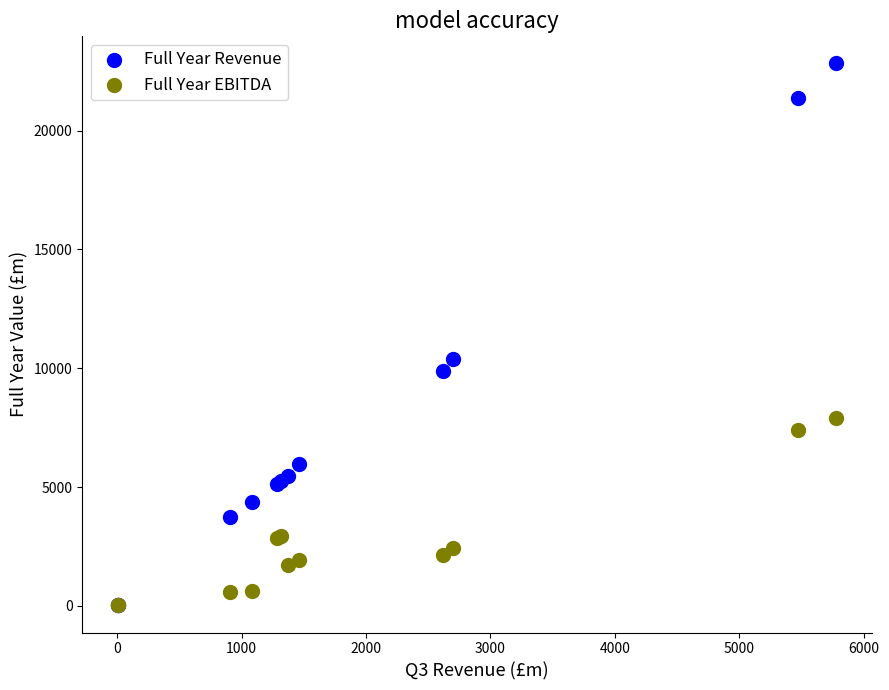

Across all series, what Y value is closest to 11423?

10388